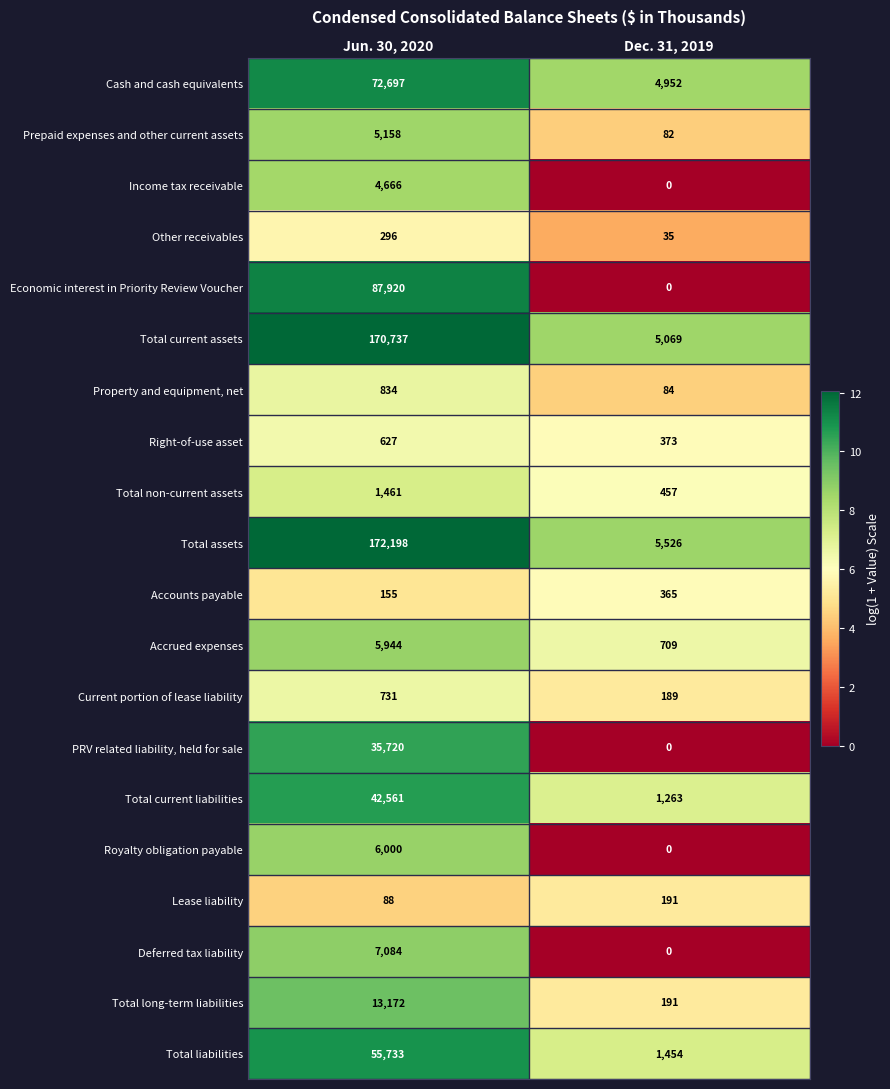

The Accounts payable series shows 35 at Jun. 30, 2020. True or false?

False